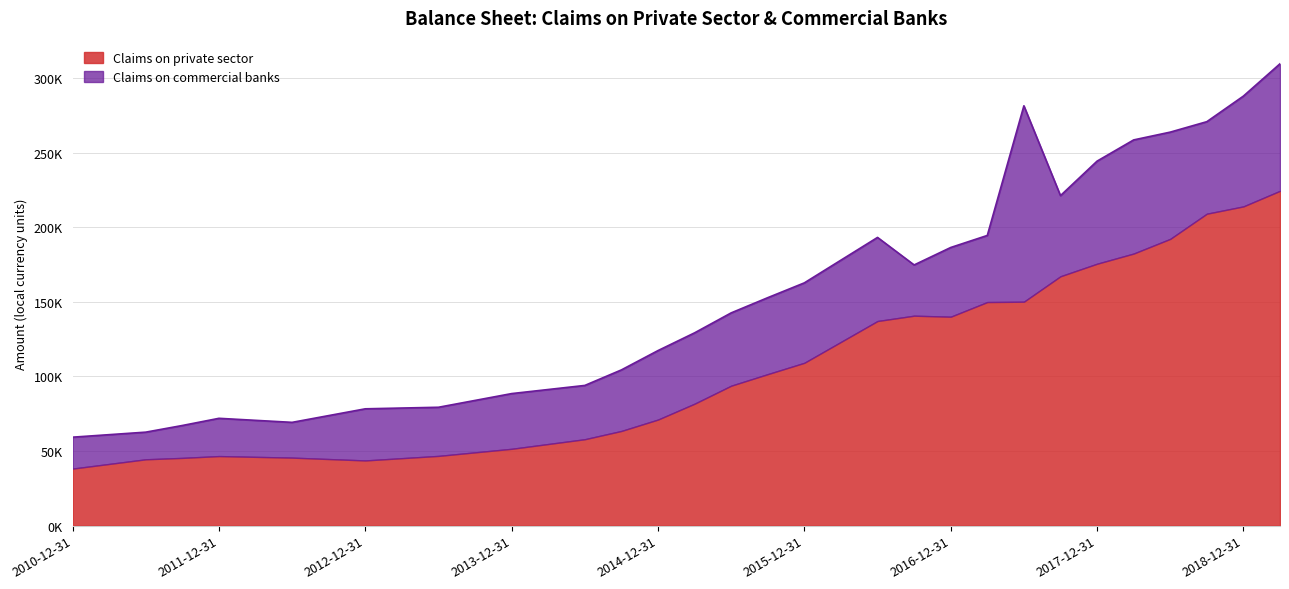

At which category does the data reach its first local peak?

2011-12-31